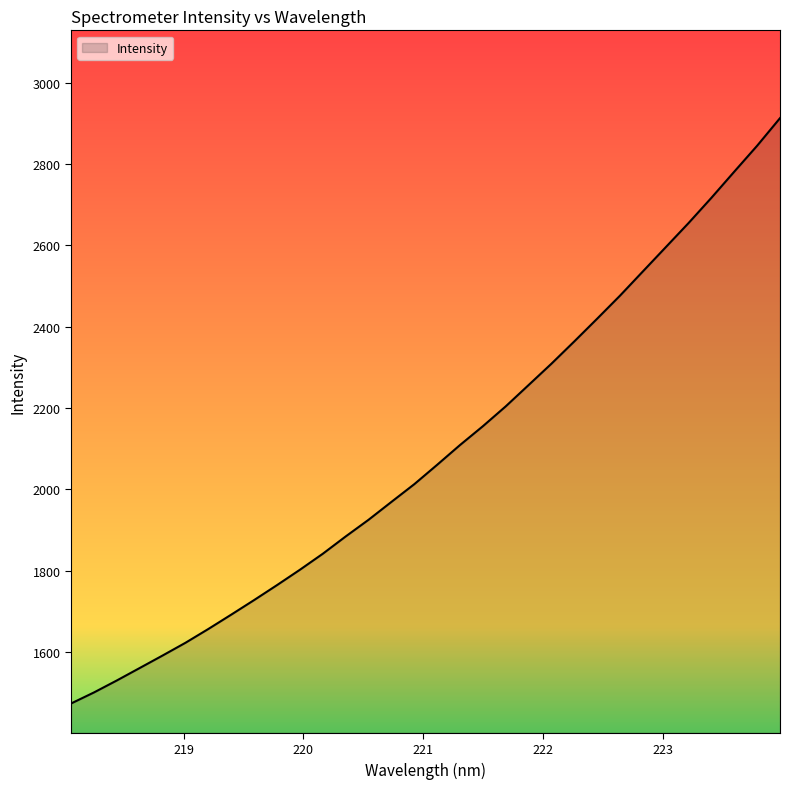

What is the maximum value shown in the chart?

2912.9